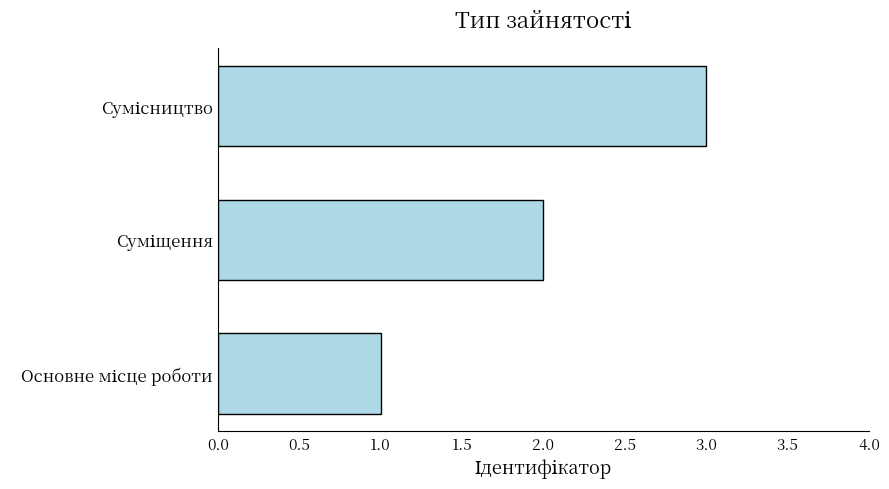

What is the maximum value shown in the chart?

3